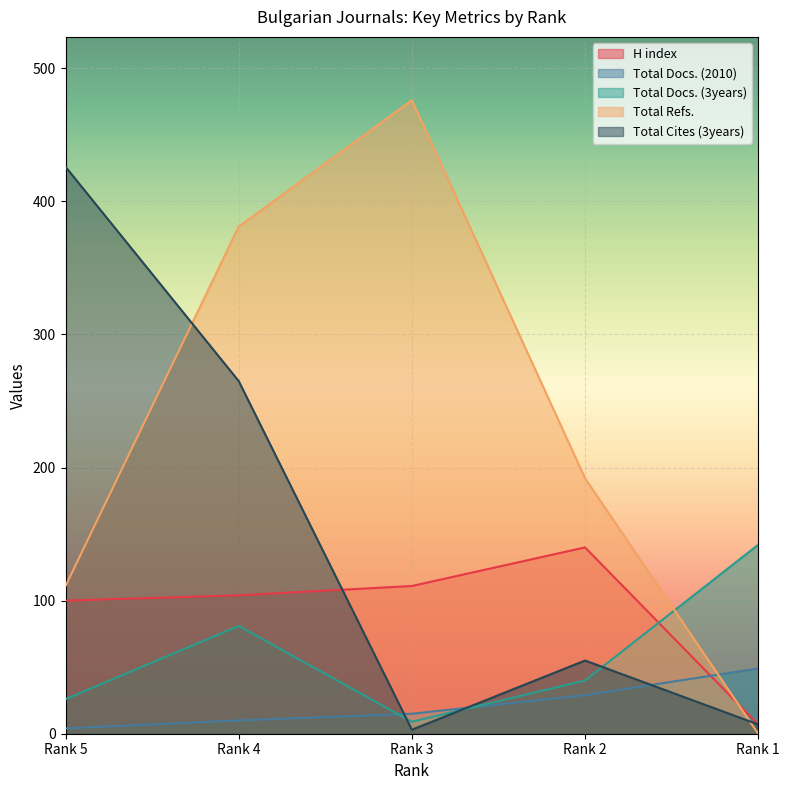

Which has a higher value, Rank 4 or Rank 3?

Rank 3